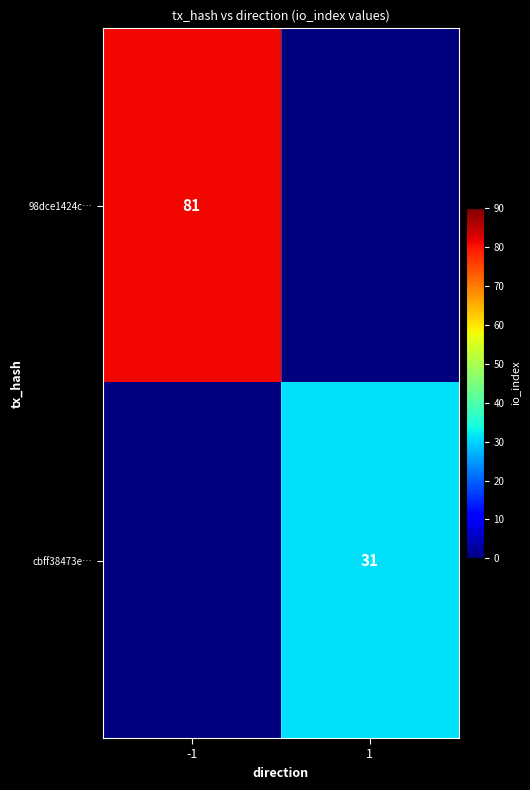

The cbff38473e… series shows 49 at 1. True or false?

False